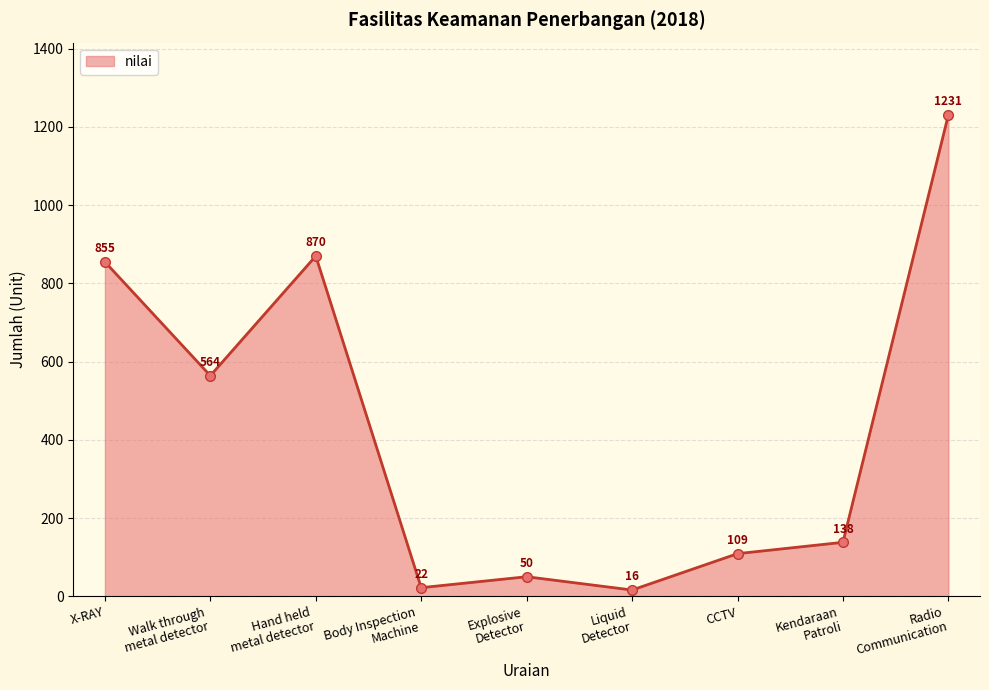

What is the maximum value shown in the chart?

1231